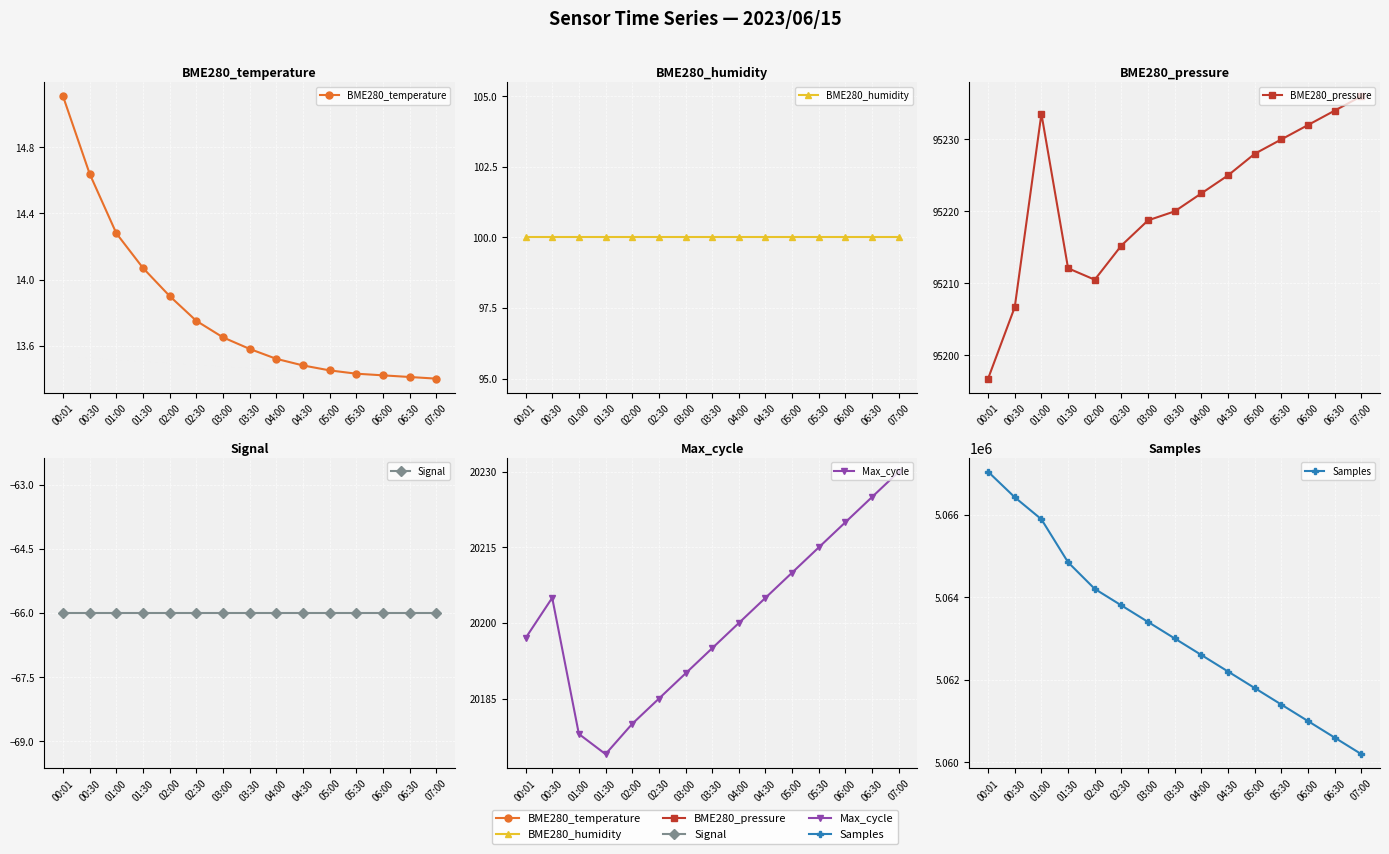

What is the approximate value of BME280_humidity at 07:00?

100.0